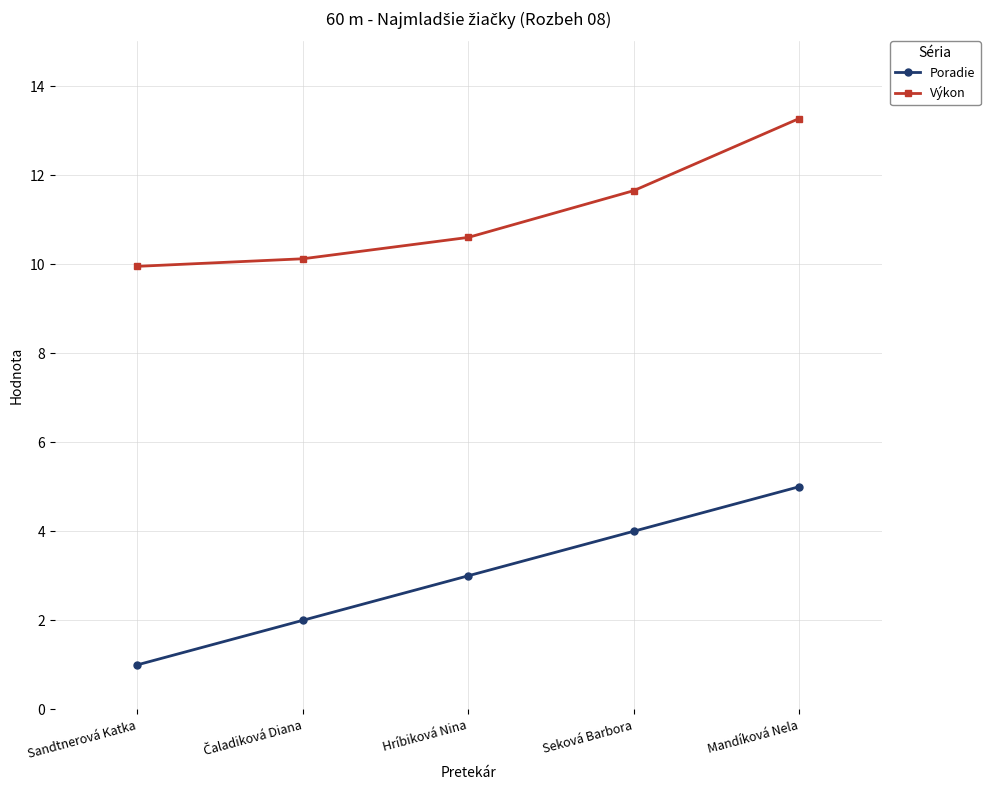

List the series in order of their overall mean, lowest first.

Poradie, Výkon